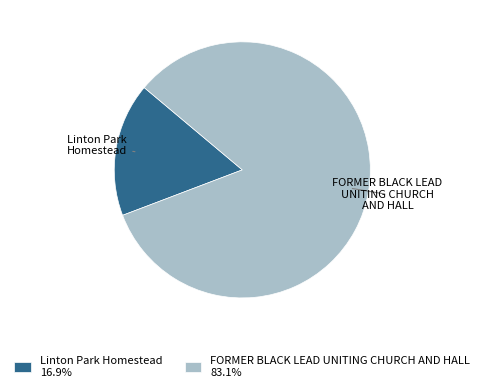

Which slice is the largest?

FORMER BLACK LEAD UNITING CHURCH AND HALL